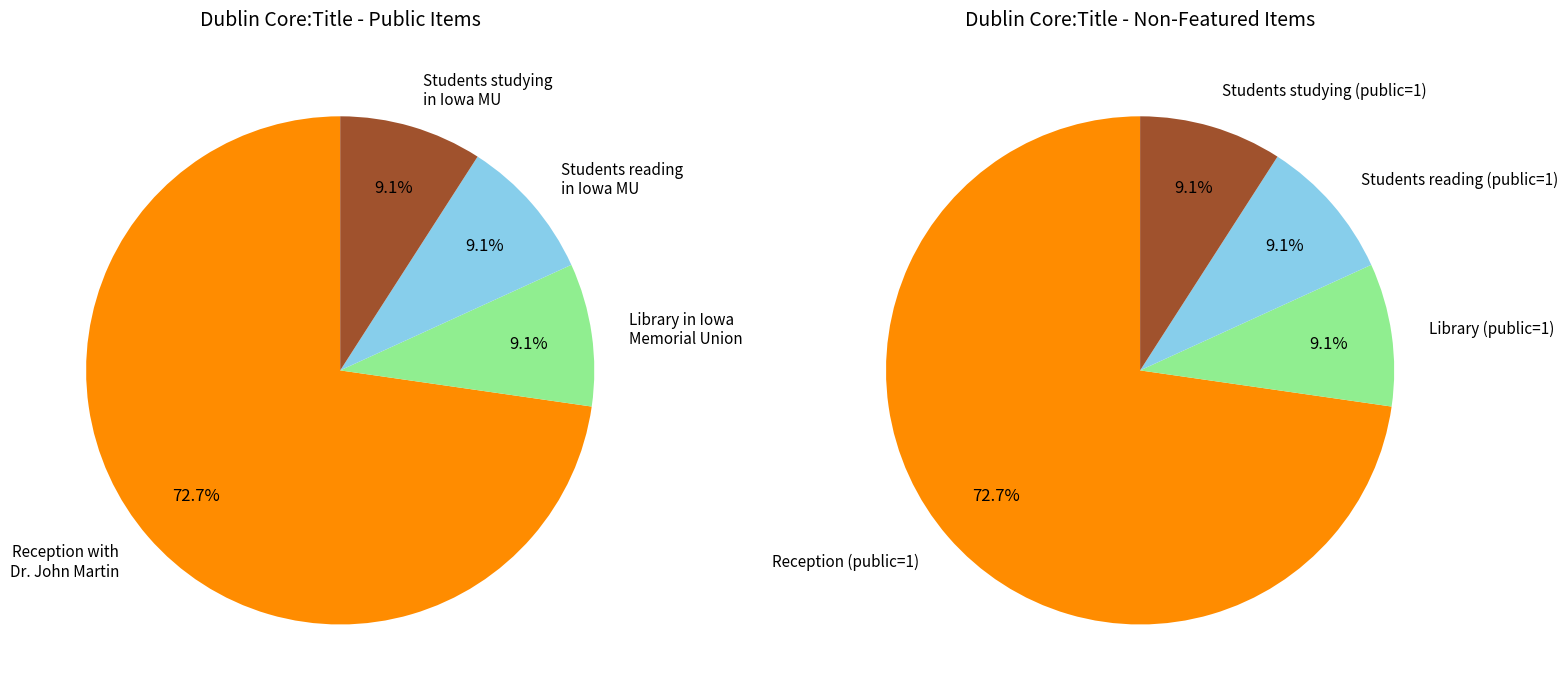

Which category has the biggest portion of the pie?

Reception with Dr. John Martin